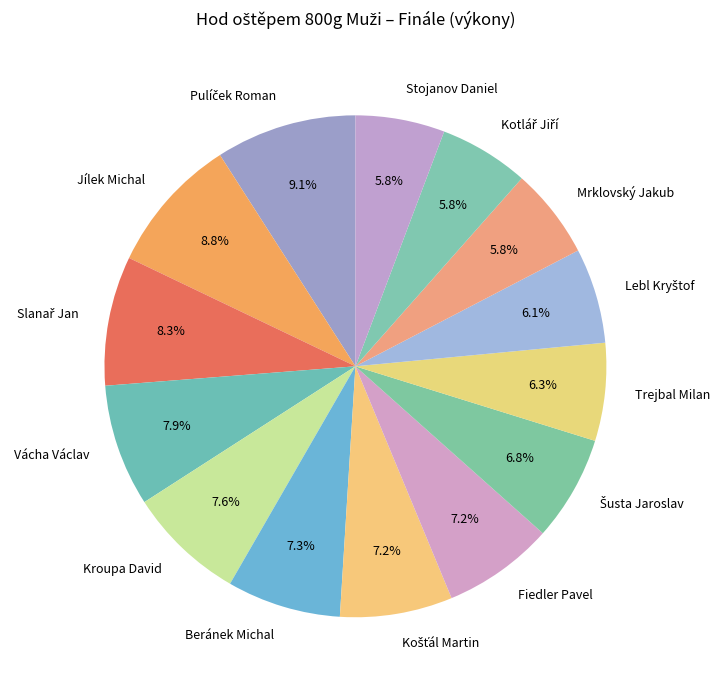

Approximately how many times larger is the value at Jílek Michal compared to Kroupa David?

1.2